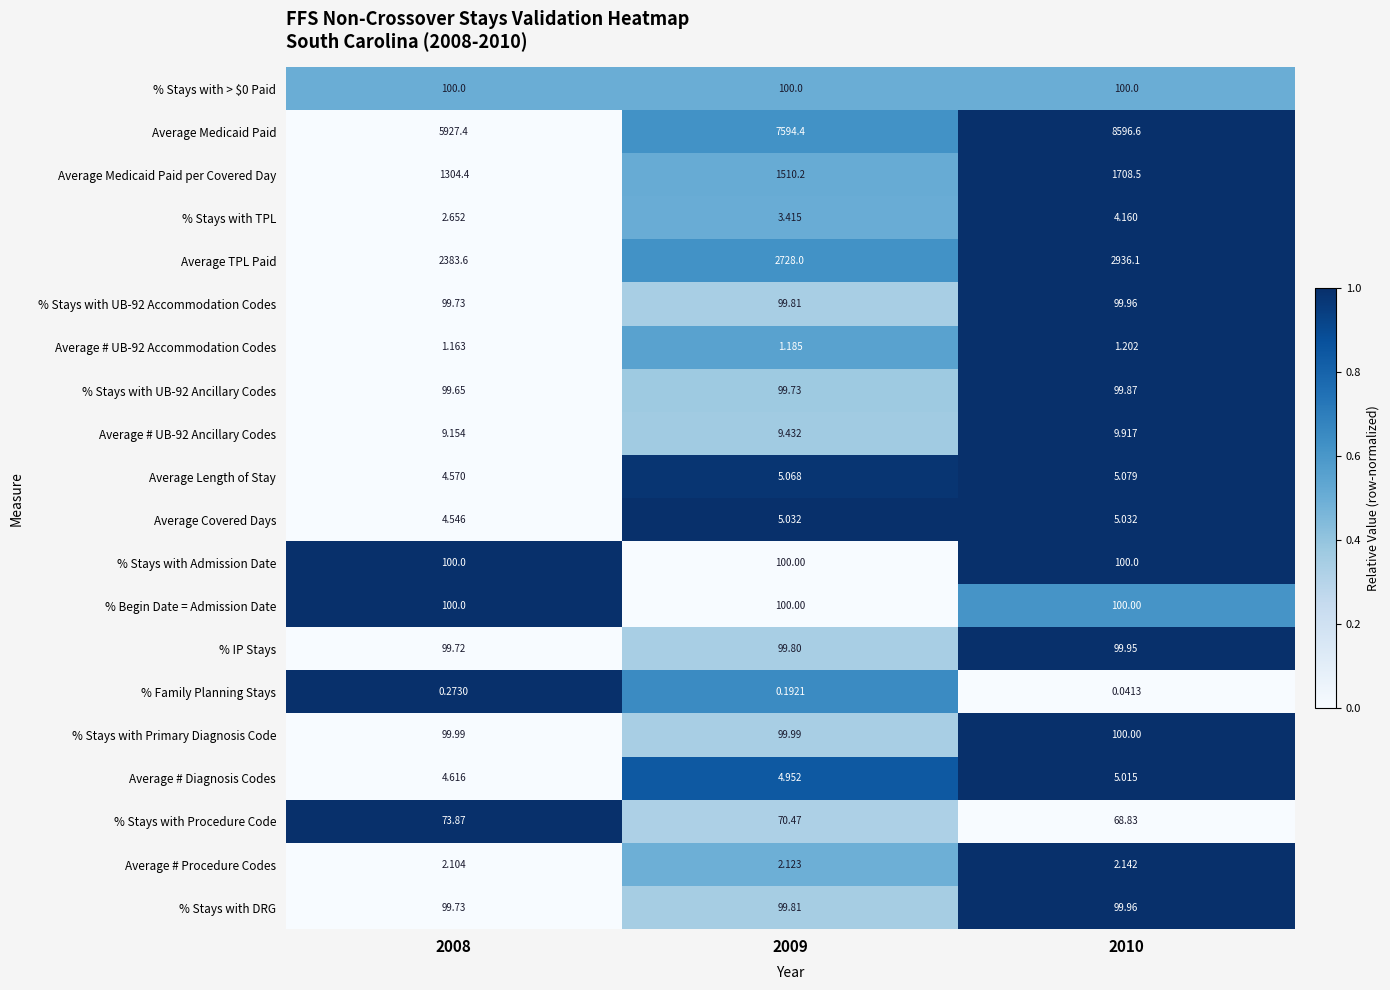

Is the value of % Stays with UB-92 Accommodation Codes at 2010 greater than the value of Average TPL Paid at 2010?

No